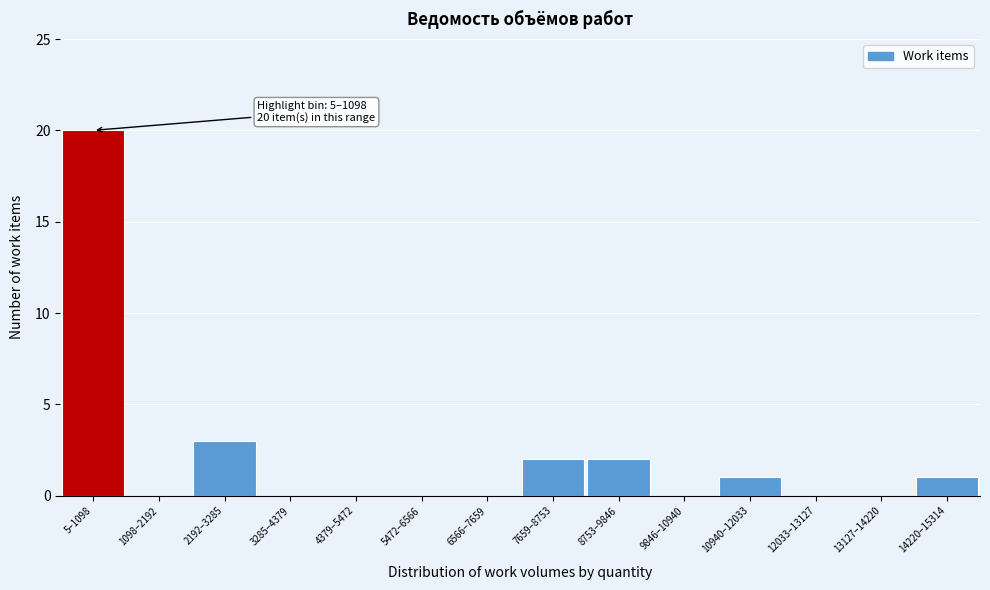

Reading left to right, list all the values displayed in this chart.

5–1098=20	1098–2192=0	2192–3285=3	3285–4379=0	4379–5472=0	5472–6566=0	6566–7659=0	7659–8753=2	8753–9846=2	9846–10940=0	10940–12033=1	12033–13127=0	13127–14220=0	14220–15314=1